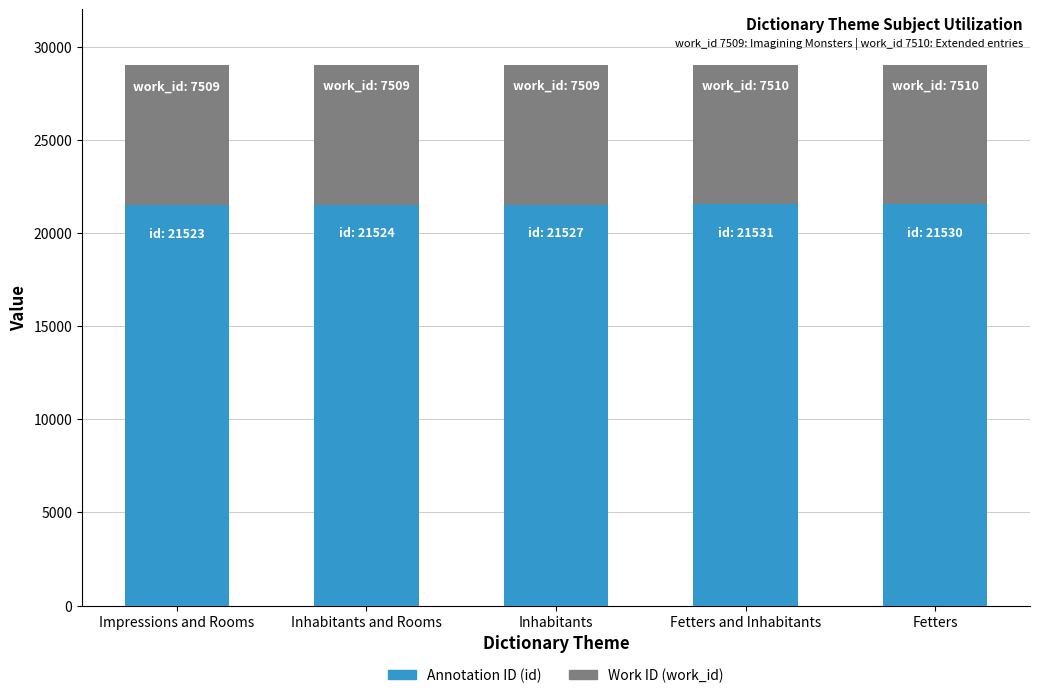

What is the total value across all series at Fetters?

29040